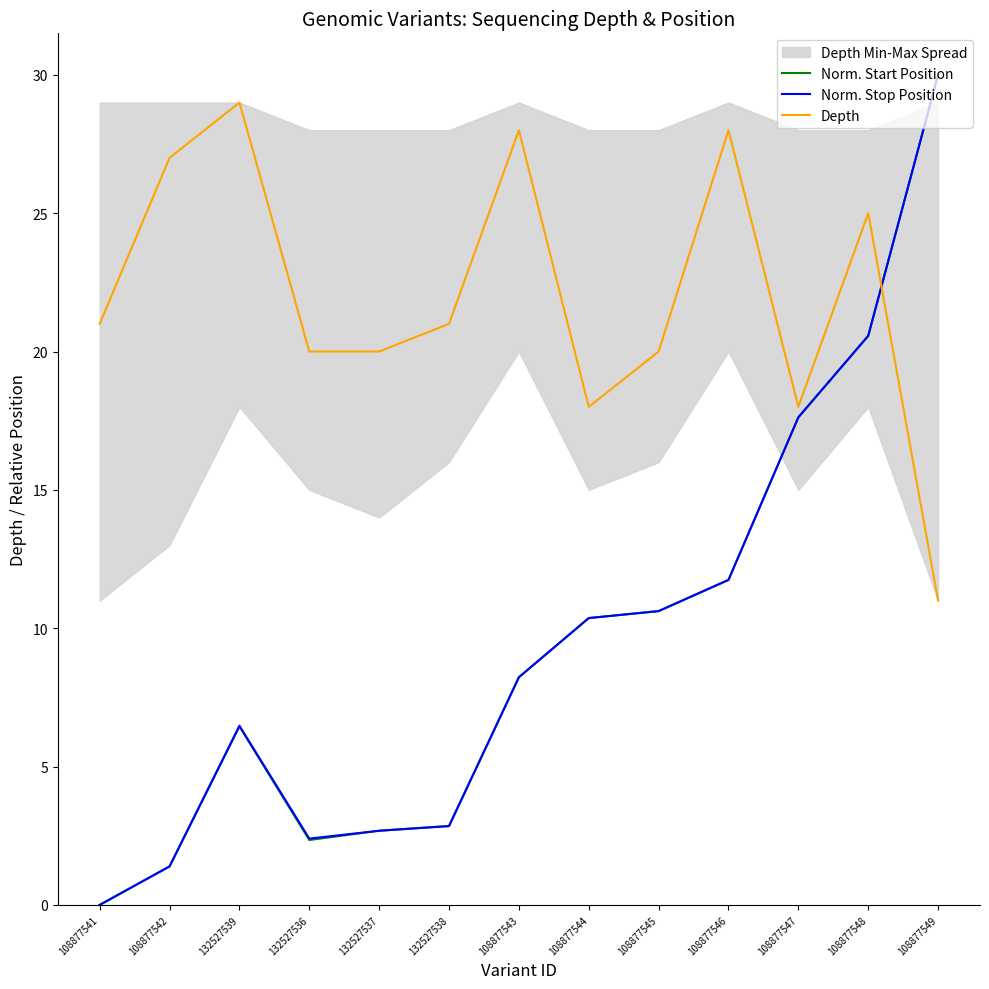

What value does the Norm. Start Position series have at 108877543?

8.2